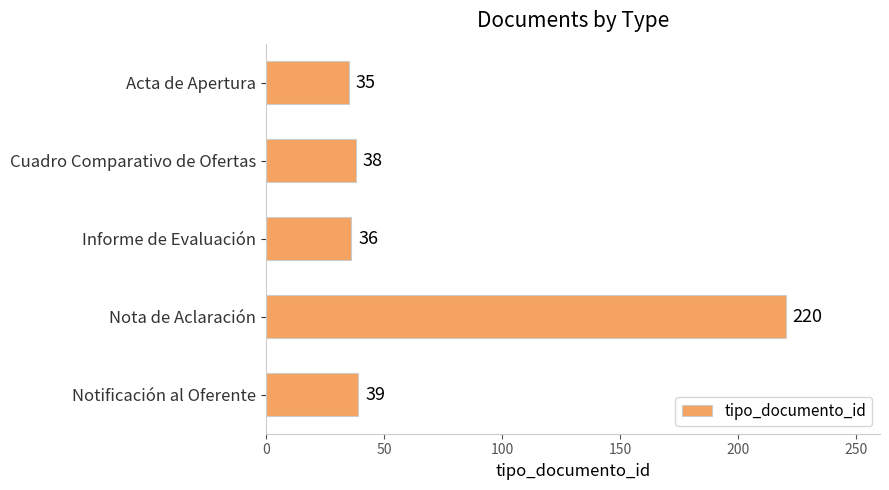

What is the difference between the maximum and second lowest values?

184